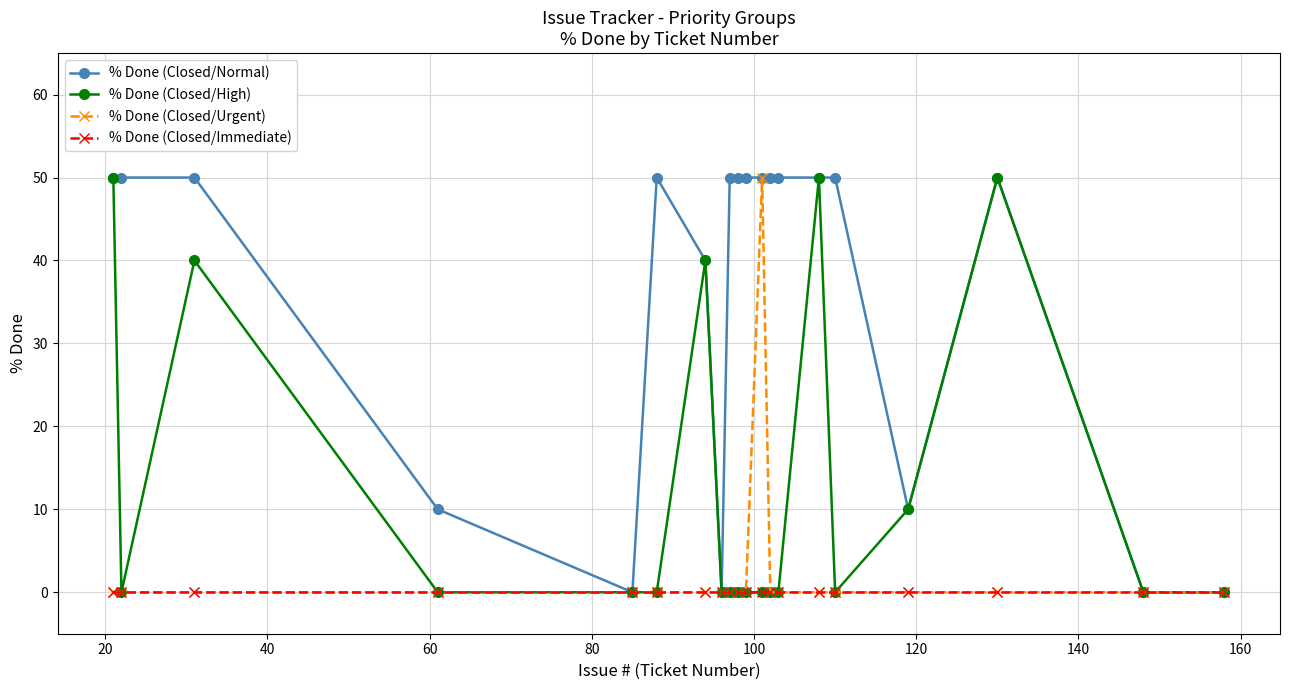

What is the maximum value shown in the chart?

50